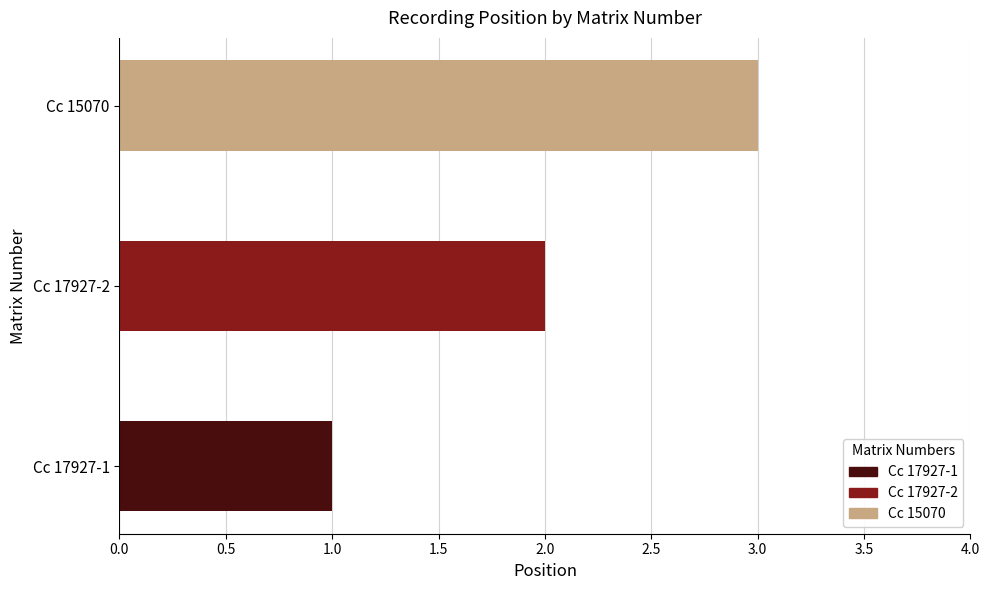

Between Cc 15070 and Cc 17927-1, which is larger?

Cc 15070